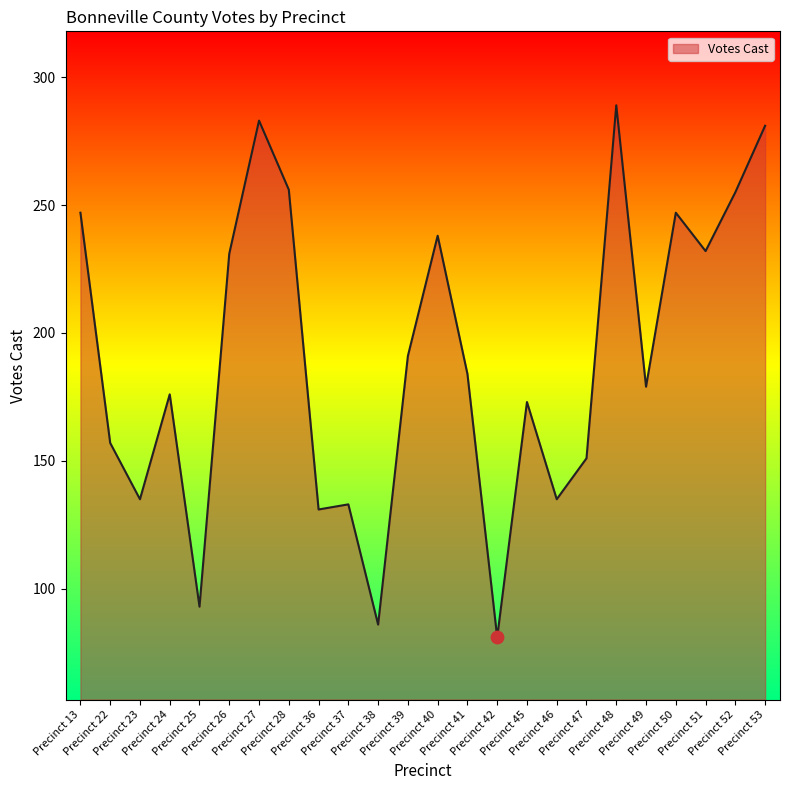

What is the ratio of the value at Precinct 50 to the value at Precinct 42?

3.0